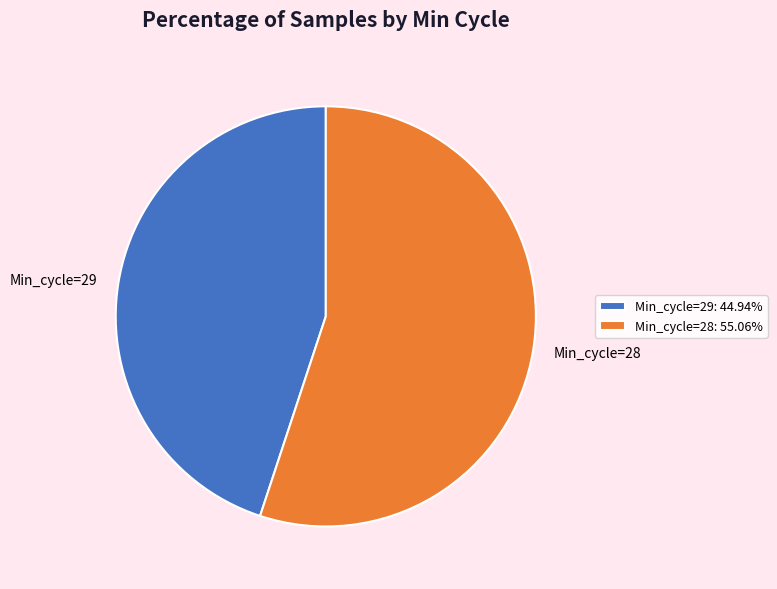

Is there any slice that represents more than half of the pie?

Yes